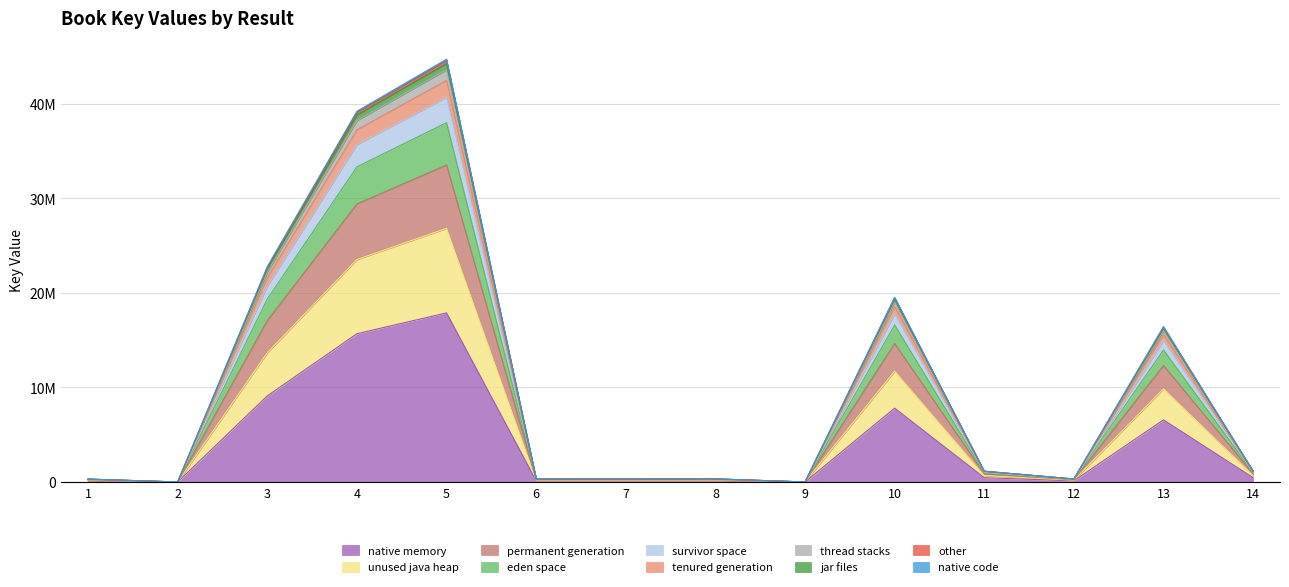

The value at 11 is 307051.6. True or false?

False